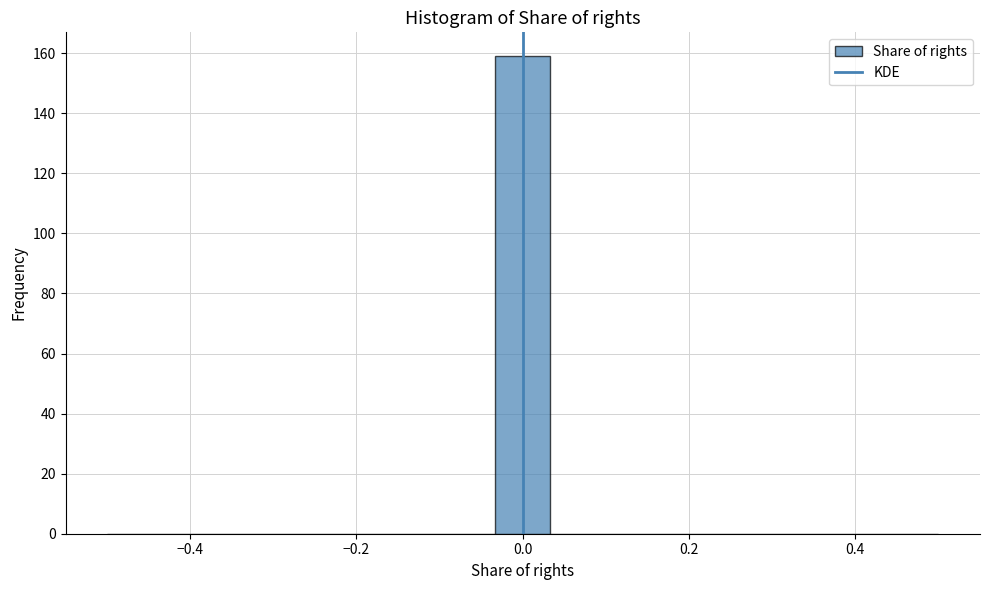

Around what value on the x-axis is the tallest bar? Give the approximate position of its centre, as read against the axis.

0.00